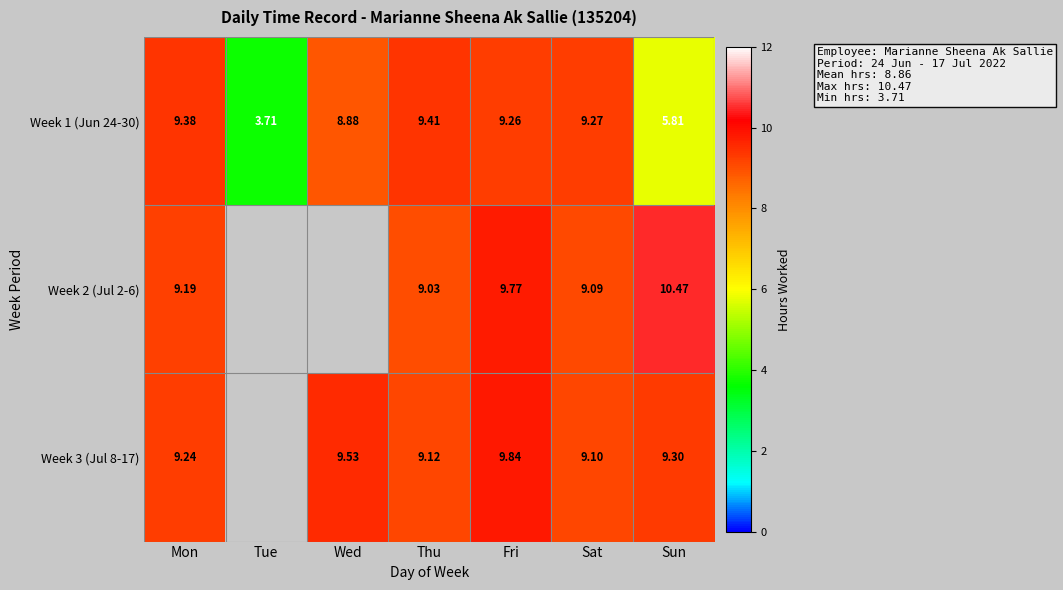

At which label does Week 1 (Jun 24-30) first exceed 9?

Mon